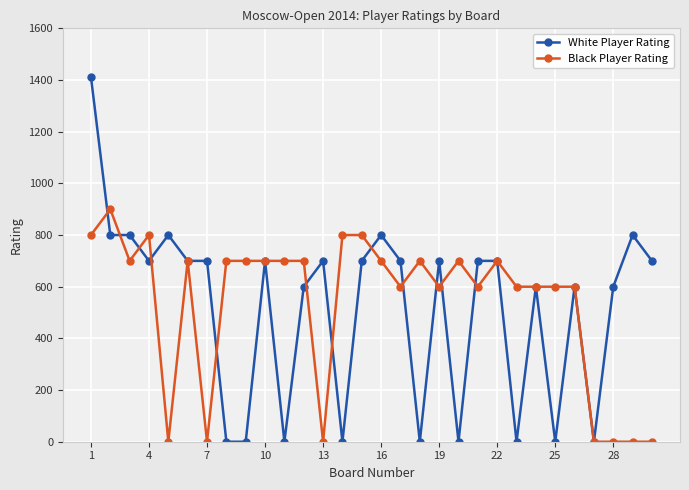

True or false: Black Player Rating has more than 2 interior local peaks.

True